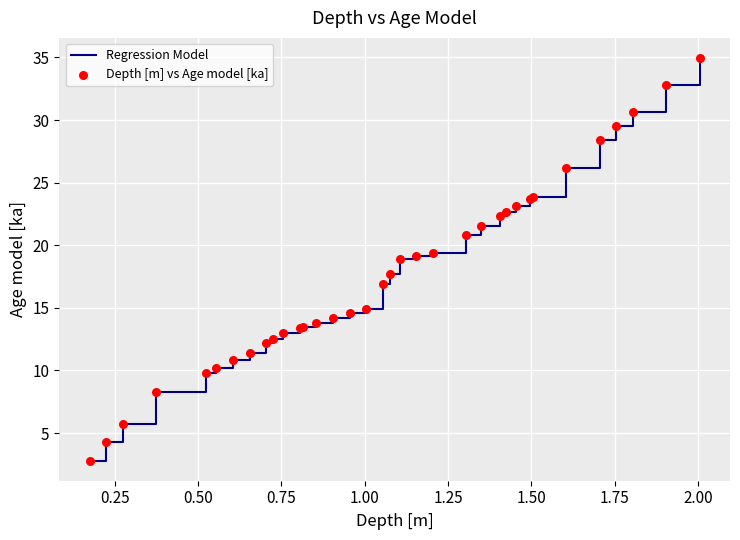

What is the smallest value displayed?

2.8